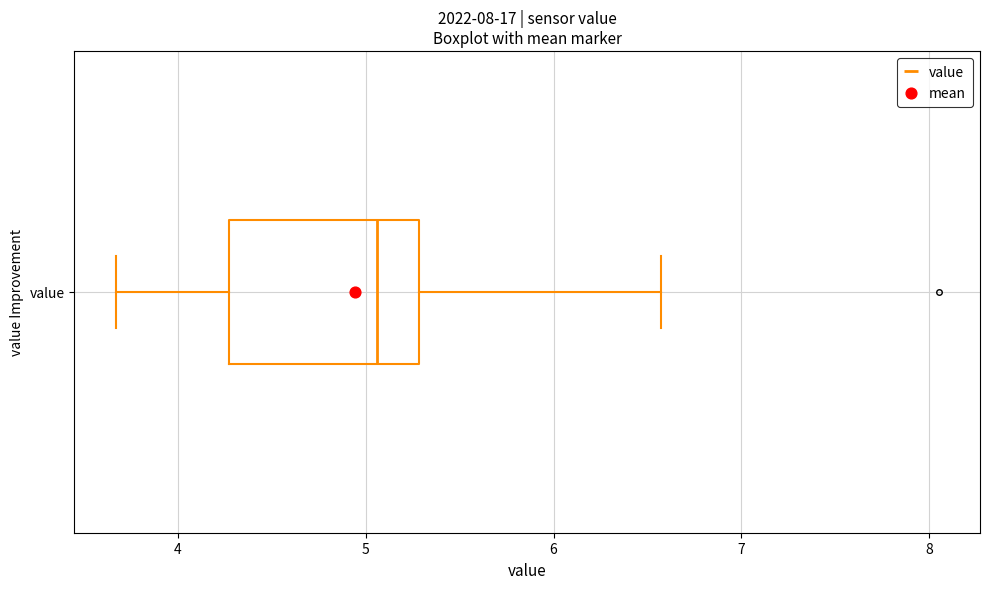

Transcribe this box plot: give where the median line is, the range the box spans, and where the two whiskers end, as read against the x-axis. The values are not printed on the chart, so give them approximately, as read against the axis.

median 5.1, box 4.3 to 5.3, whiskers 3.7 to 6.6